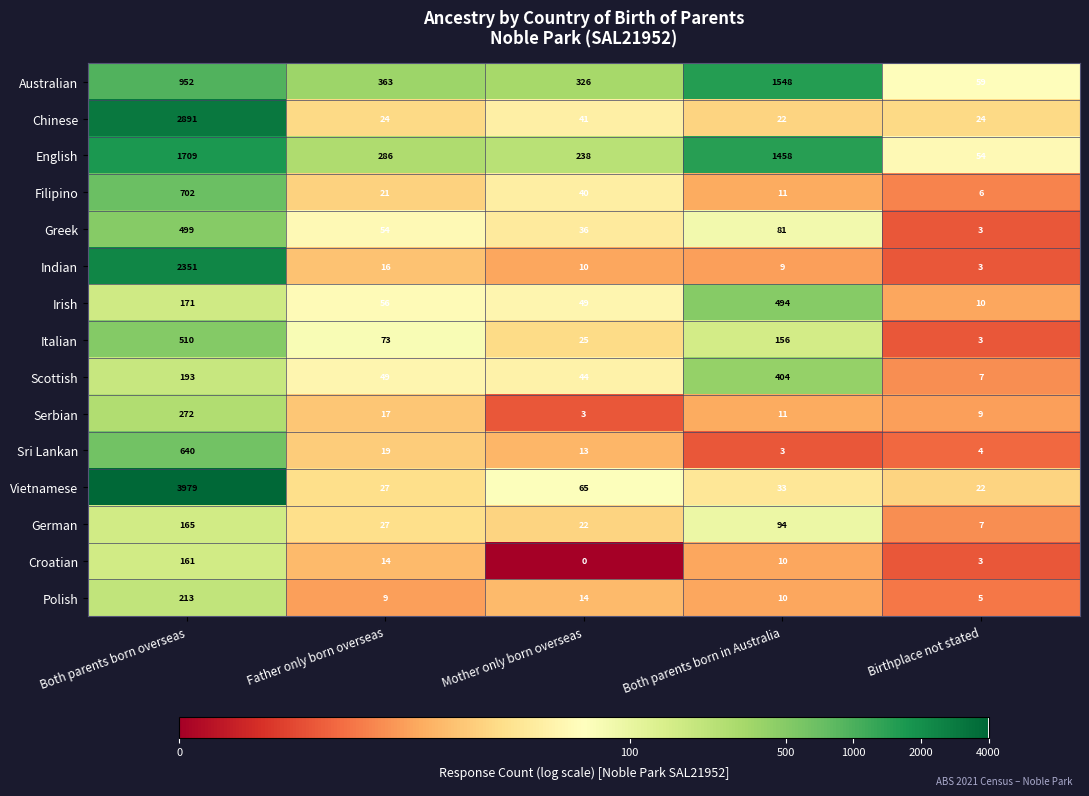

List the series in order of their peak value, lowest first.

Croatian, German, Polish, Serbian, Scottish, Irish, Greek, Italian, Sri Lankan, Filipino, Australian, English, Indian, Chinese, Vietnamese